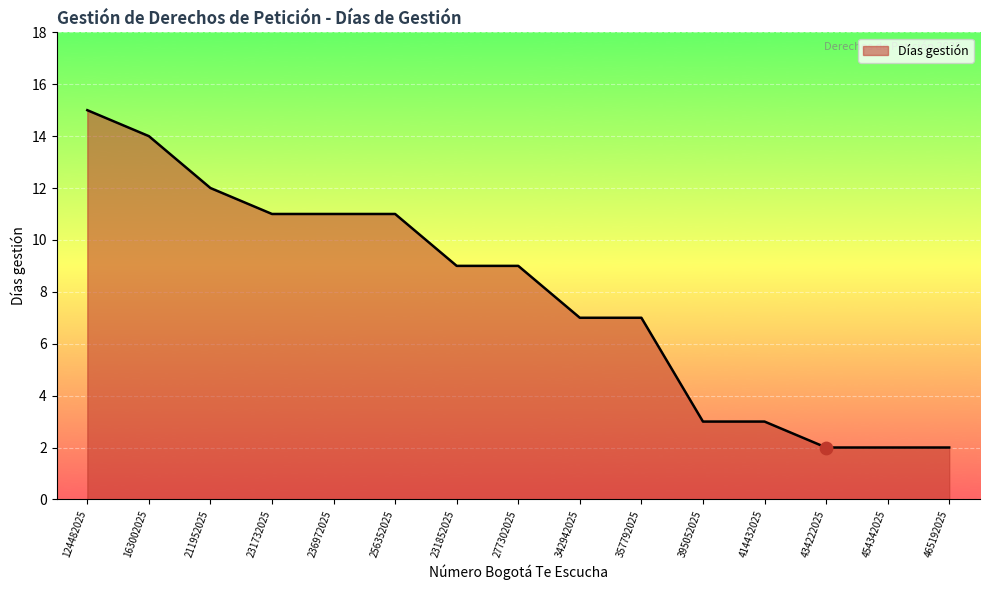

Approximately how many times larger is the value at 414432025 compared to 342942025?

0.4